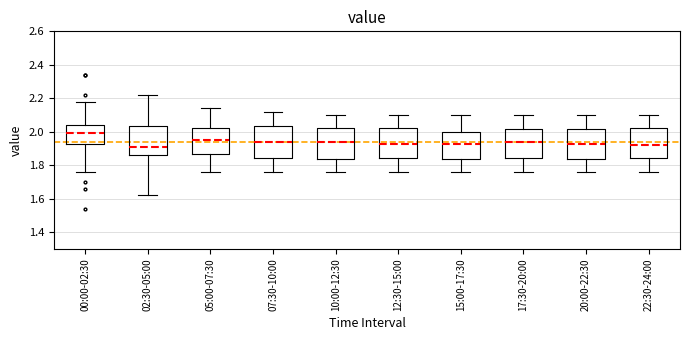

Where does the upper whisker of the box for 02:30-05:00 end on the y-axis? The values are not printed on the chart, so give them approximately, as read against the axis.

2.22